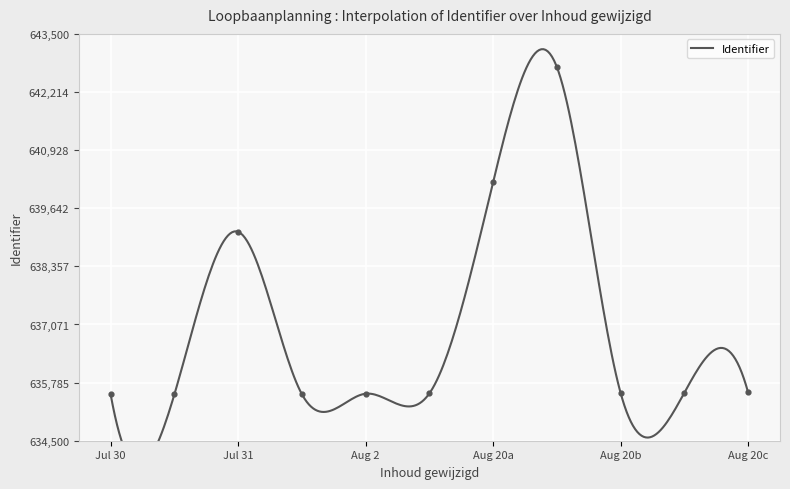

Approximately how many times larger is the value at 2013-08-02 compared to 2013-08-20?

1.0